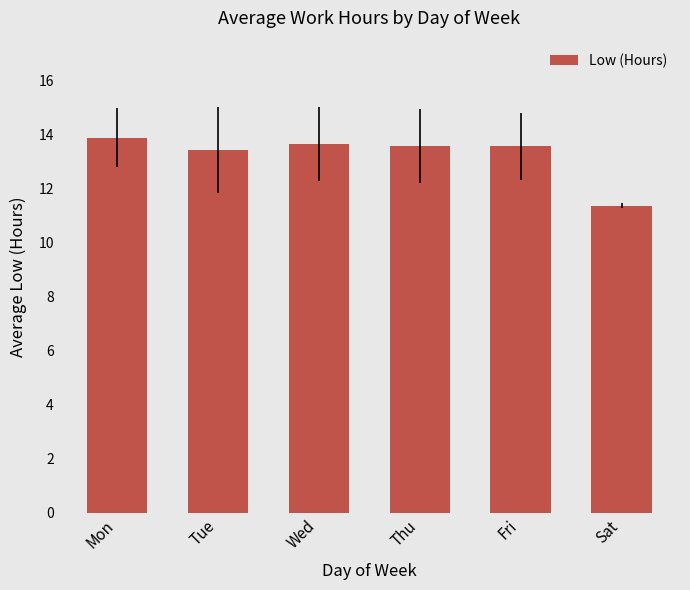

What is the difference between the maximum and second lowest values?

0.5